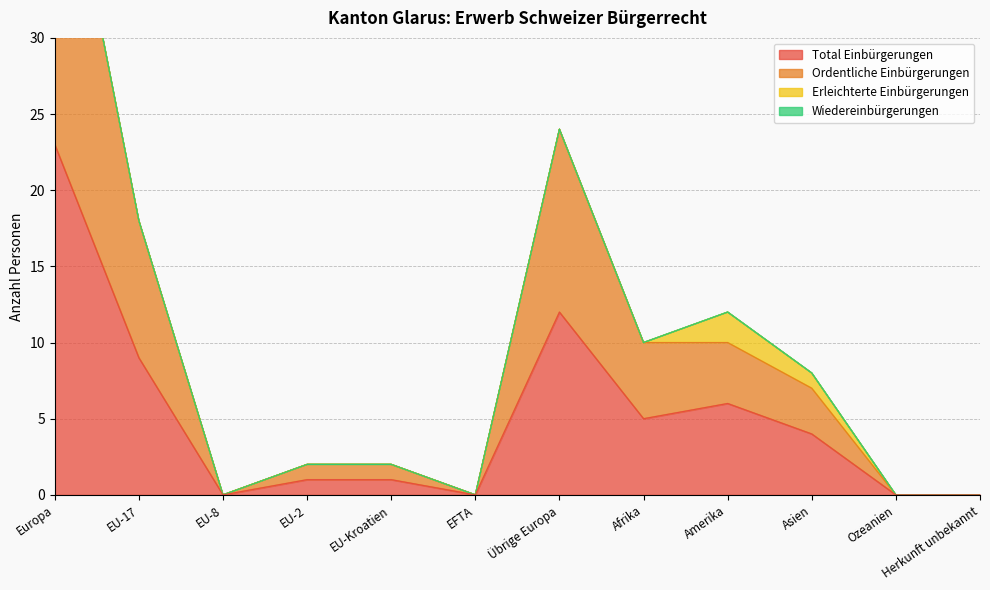

The Total Einbürgerungen series shows 9 at EU-17. True or false?

True